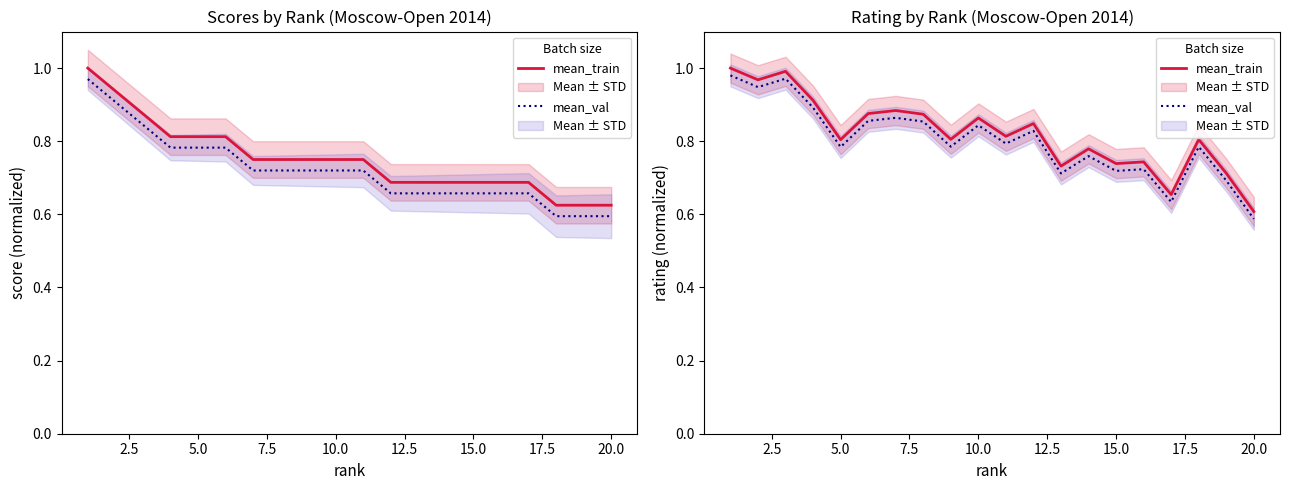

True or false: mean_train and mean_val cross at least once.

False